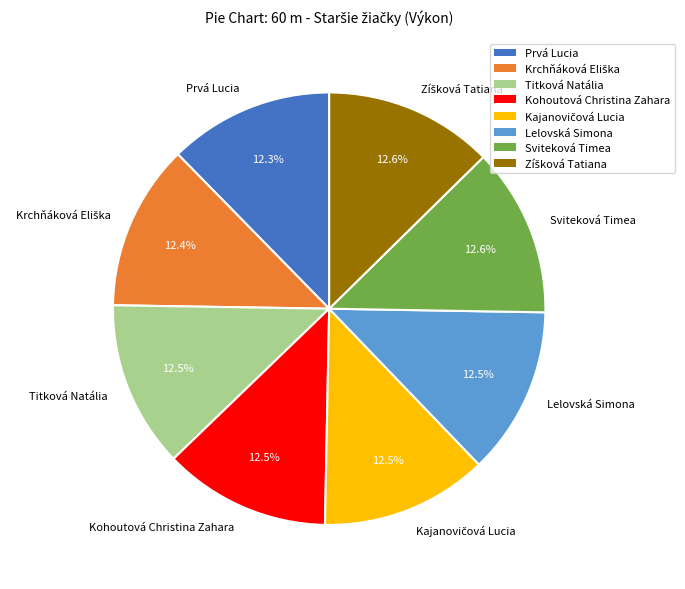

What percentage is NOT represented by Kohoutová Christina Zahara?

87.5%